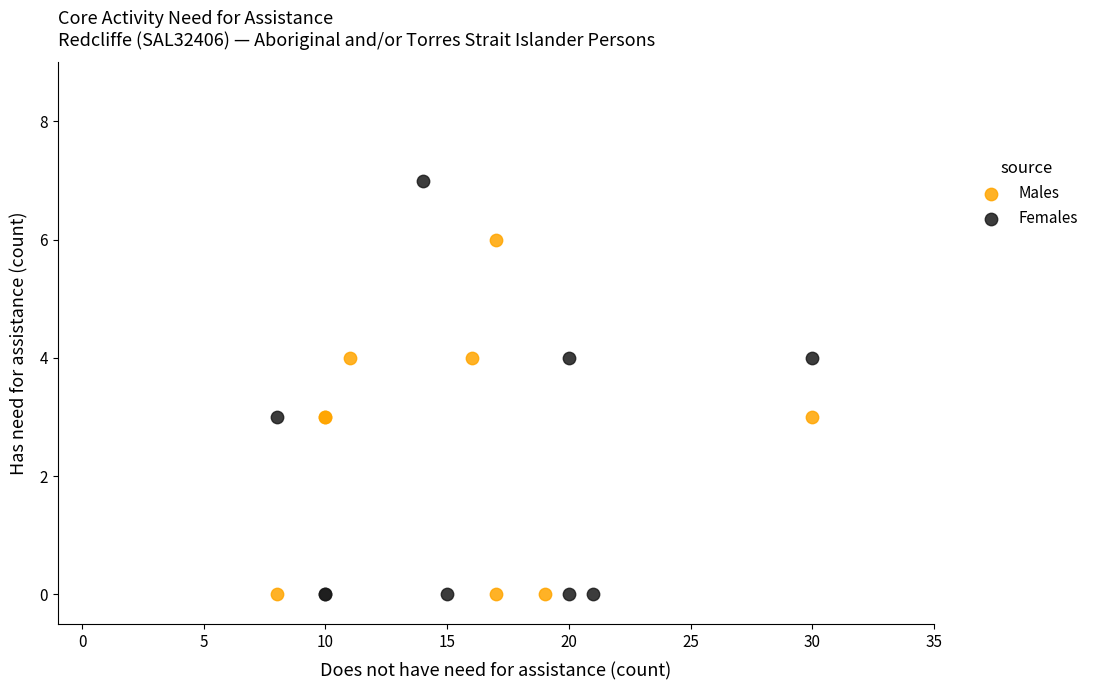

Which series reaches the maximum Y coordinate?

Females